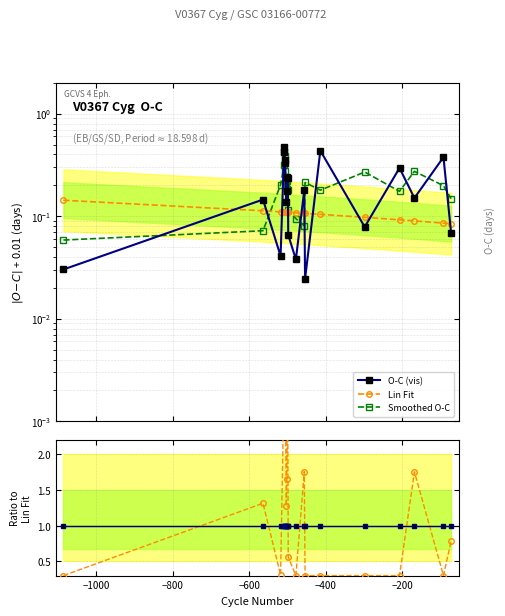

At how many categories does at least one series exceed 1?

11